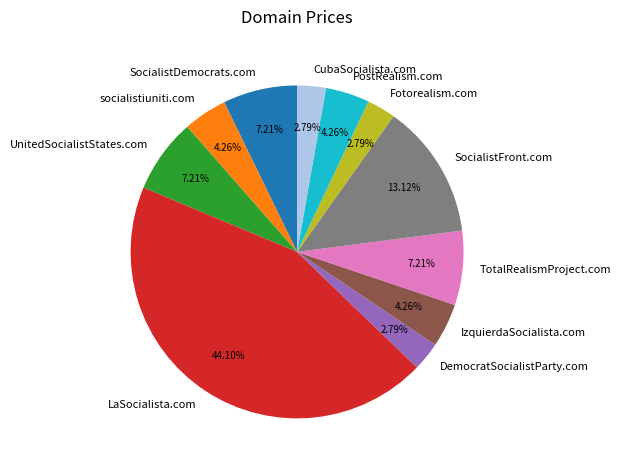

To the nearest percent, what is the difference between the largest and smallest slice percentages?

41%